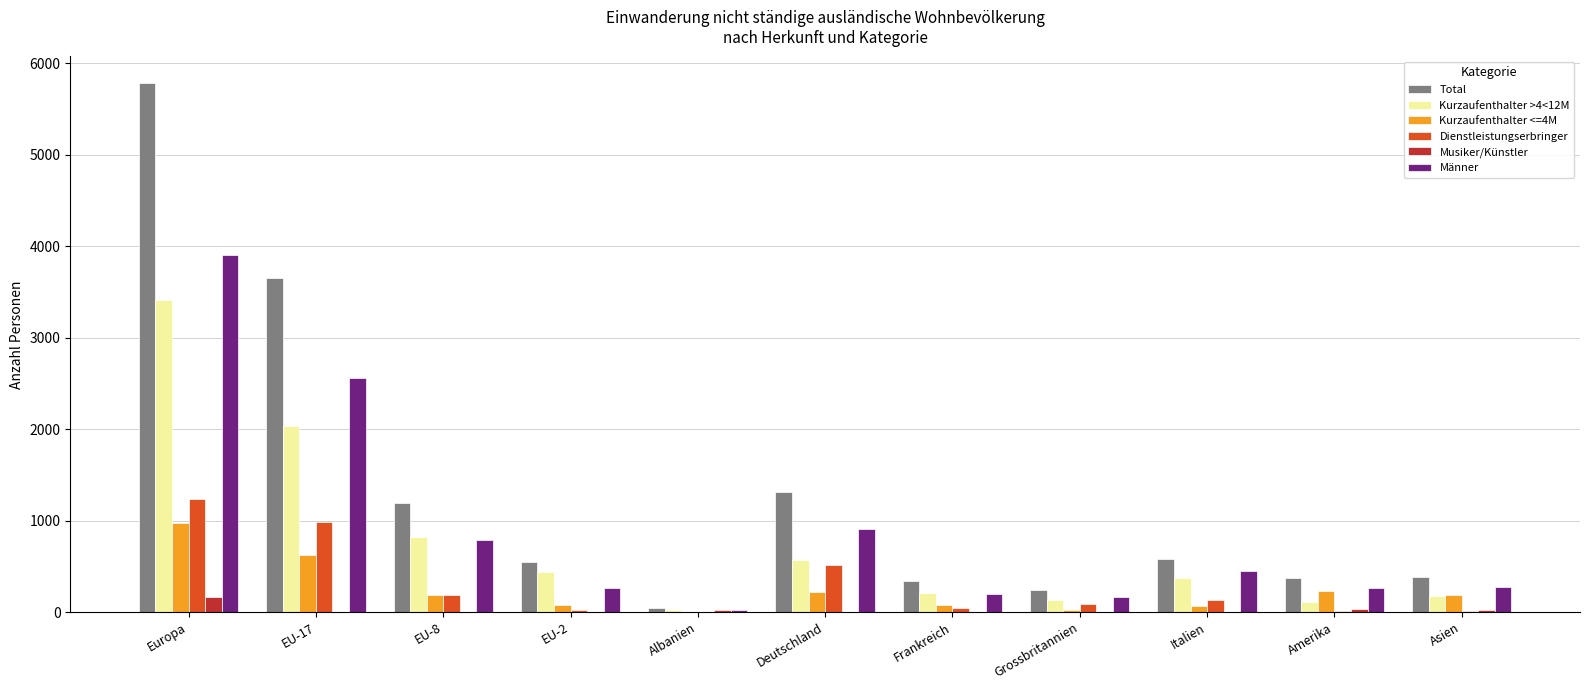

At which label is Kurzaufenthalter <=4M closest to 486?

EU-17